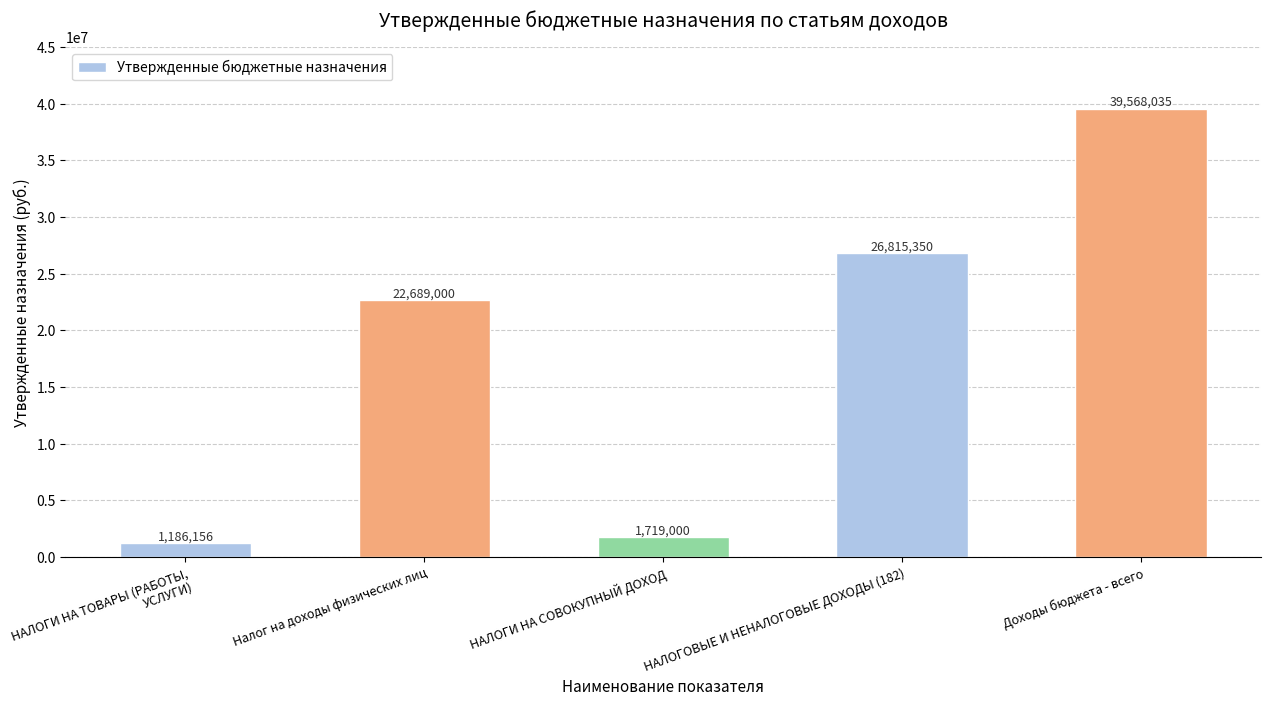

What is the maximum value shown in the chart?

39568035